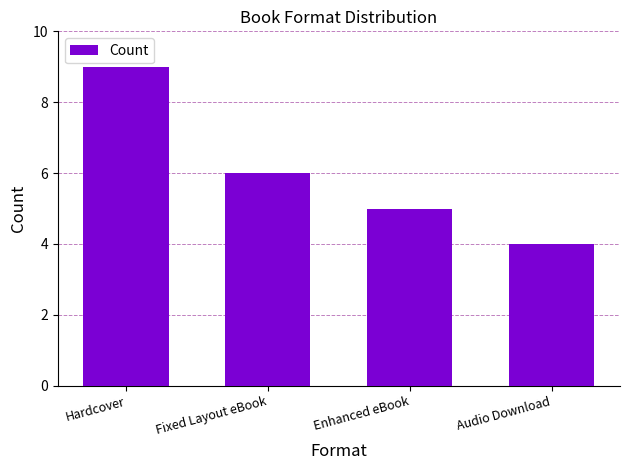

Approximately how many times larger is the value at Hardcover compared to Fixed Layout eBook?

1.5